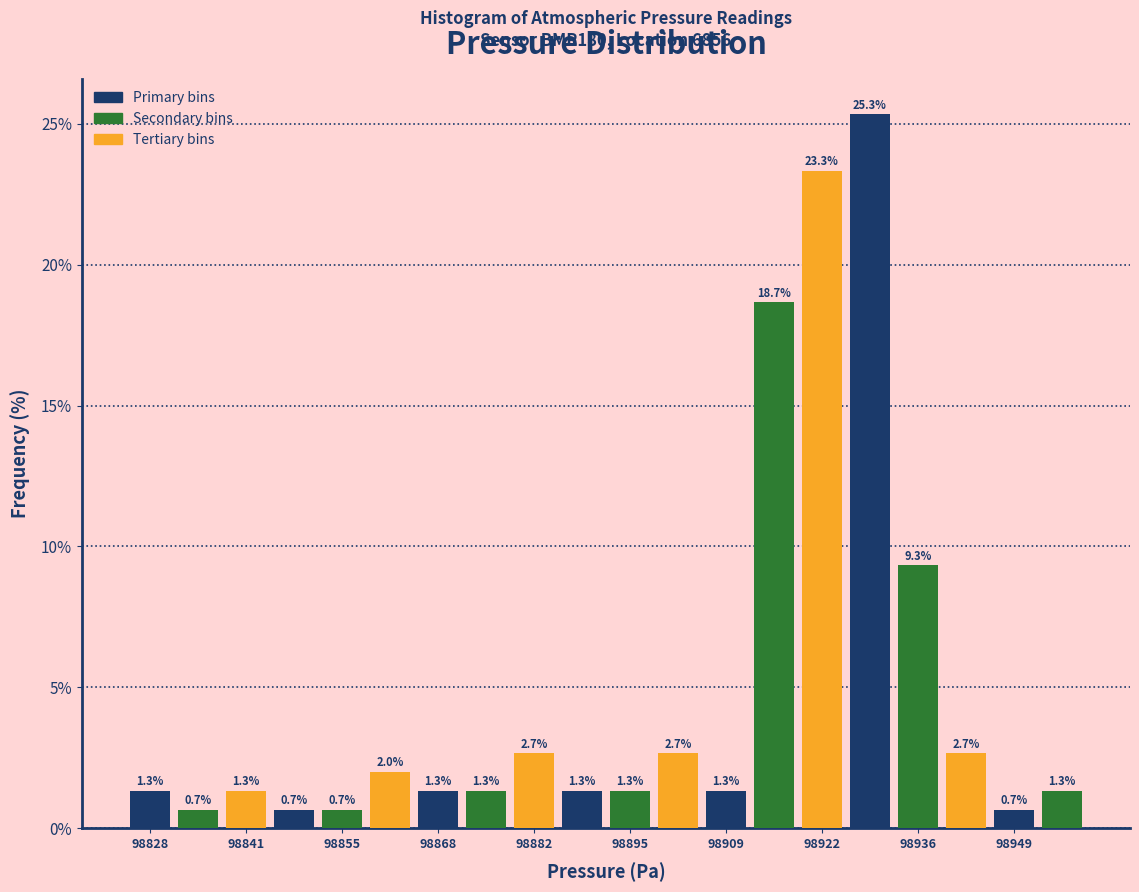

Around what value on the x-axis is the tallest bar? Give the approximate position of its centre, as read against the axis.

98930